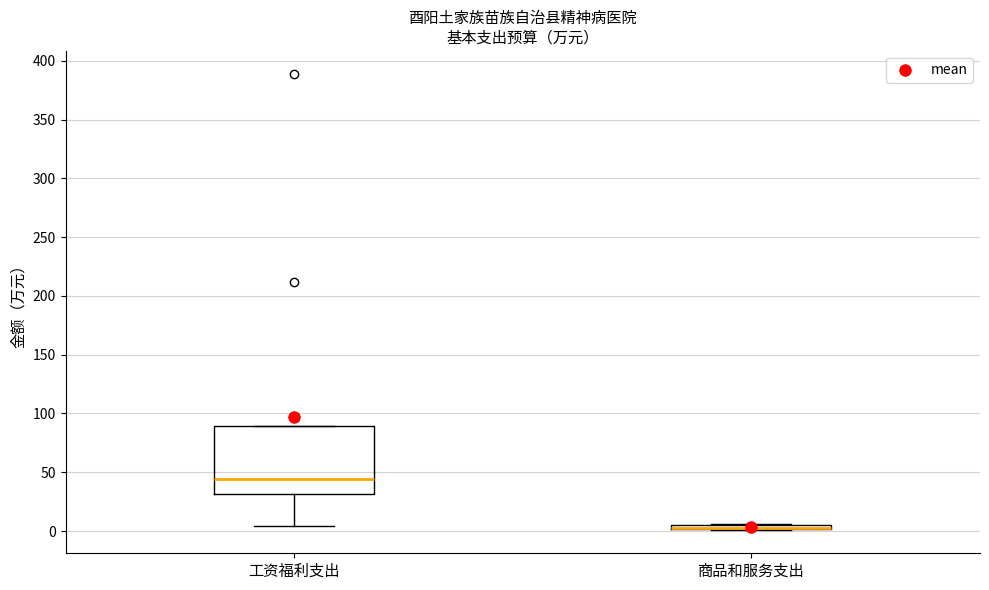

Which box is the tallest, from its lower edge to its upper edge?

工资福利支出